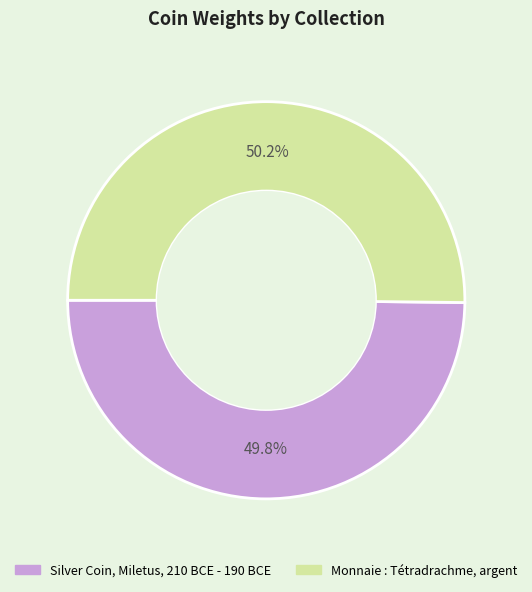

What is the ratio of the value at Monnaie : Tétradrachme, argent to the value at Silver Coin, Miletus, 210 BCE - 190 BCE?

1.0